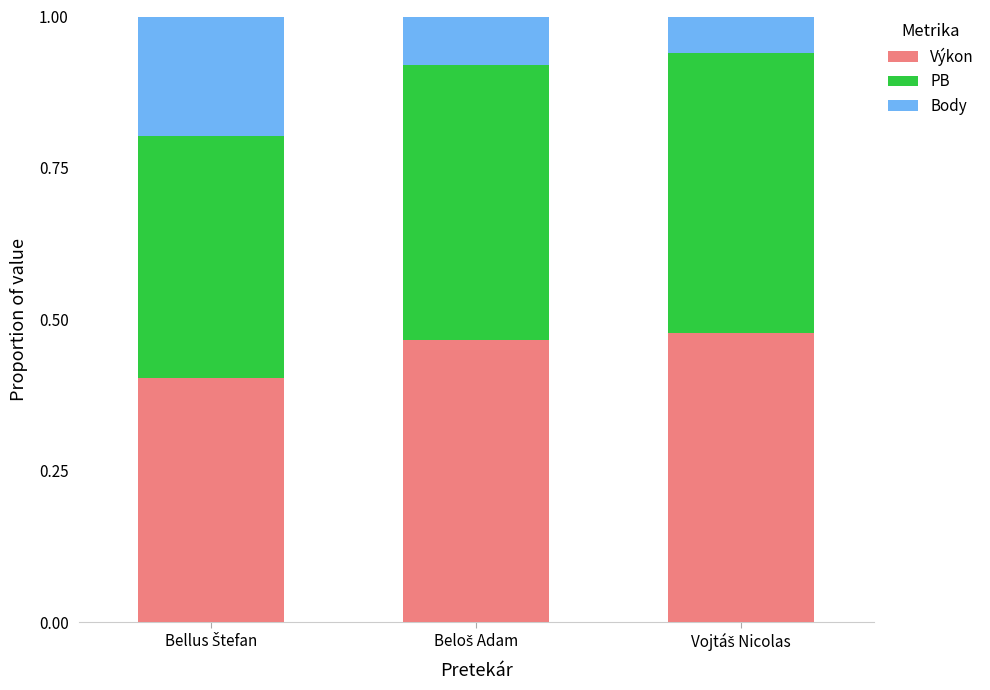

How many series are shown in this chart?

3